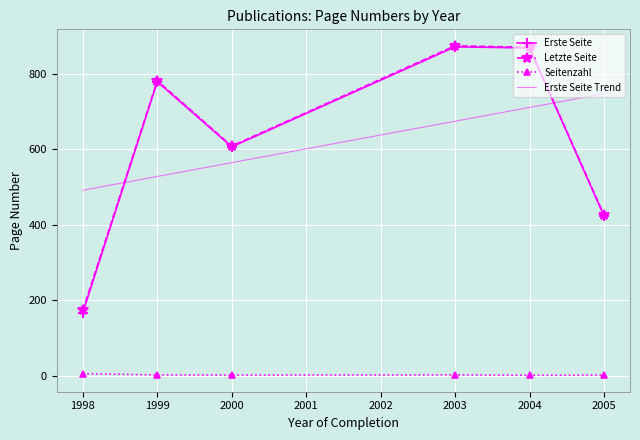

What is the average value of the Seitenzahl series?

2.9